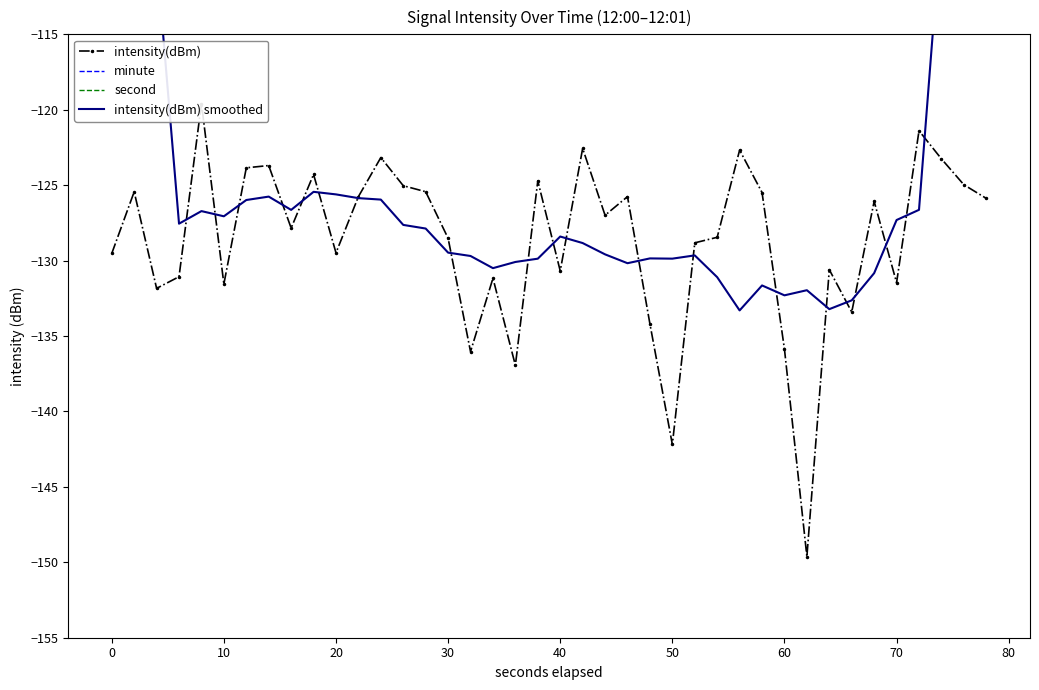

At 20, list the series in order from smallest to largest.

intensity(dBm), intensity(dBm) smoothed, minute, second